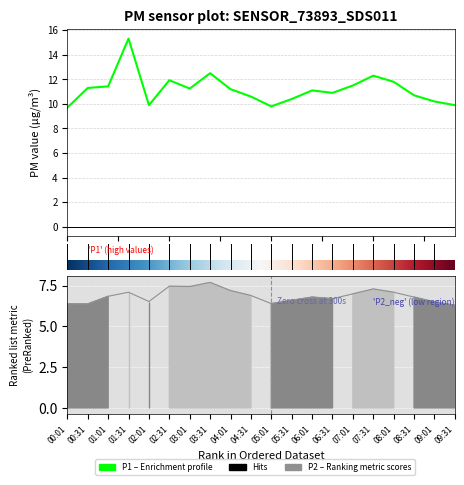

Rank the series by their average value, from highest to lowest.

P1, P2